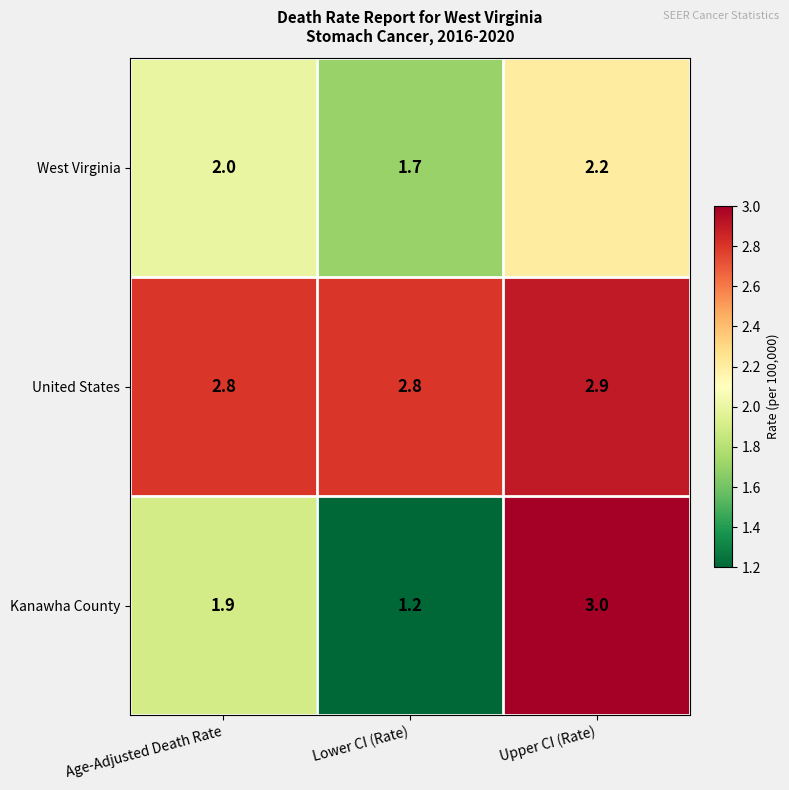

Rank the series at Upper CI (Rate) from highest to lowest value.

Kanawha County, United States, West Virginia